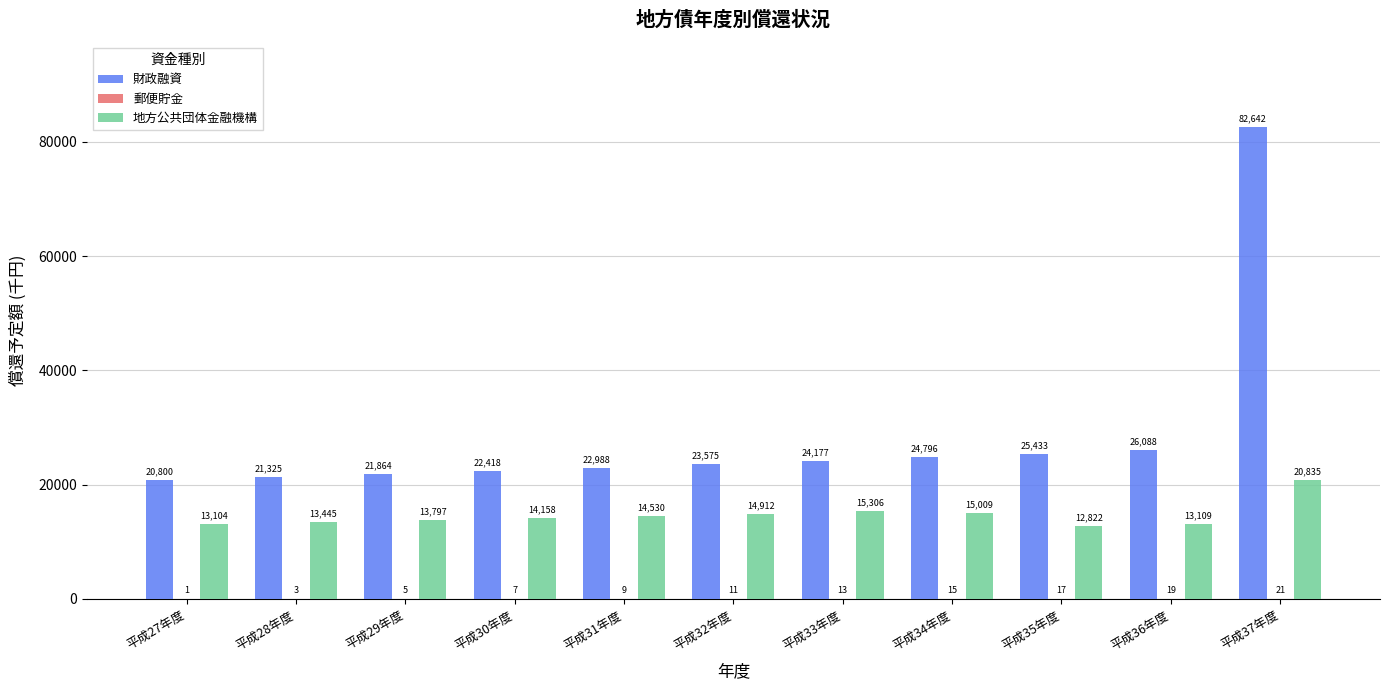

At which category is the sum across all series the highest?

平成37年度